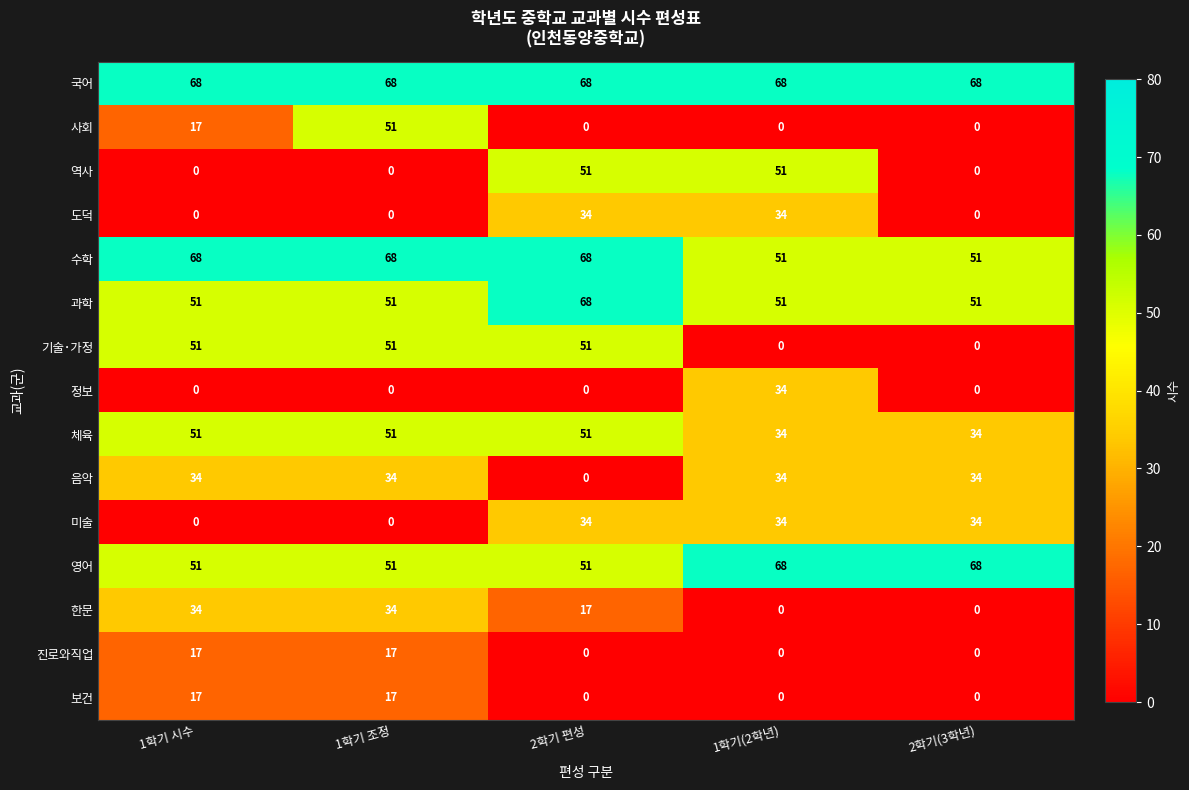

What is the total value across all series at 2학기 편성?

493